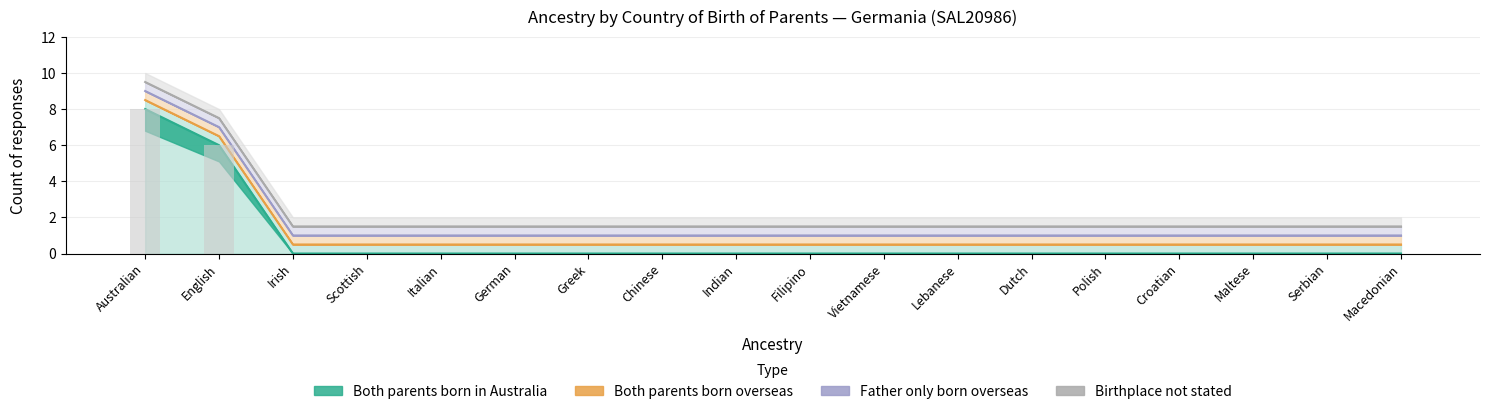

What is the label of the 18th bar from the right?

Australian